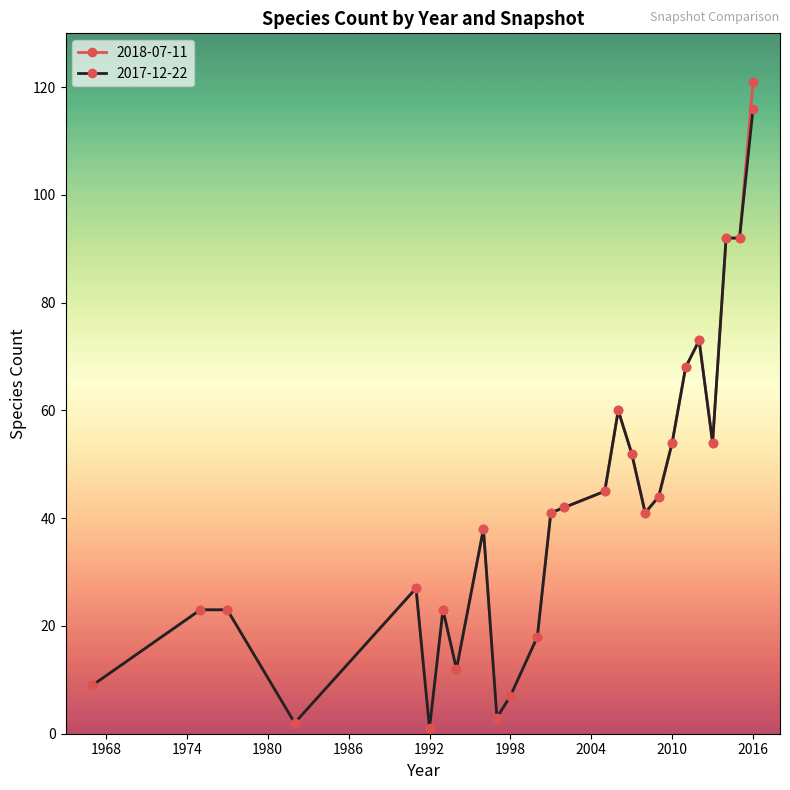

What are all the series names shown in the legend?

2018-07-11, 2017-12-22